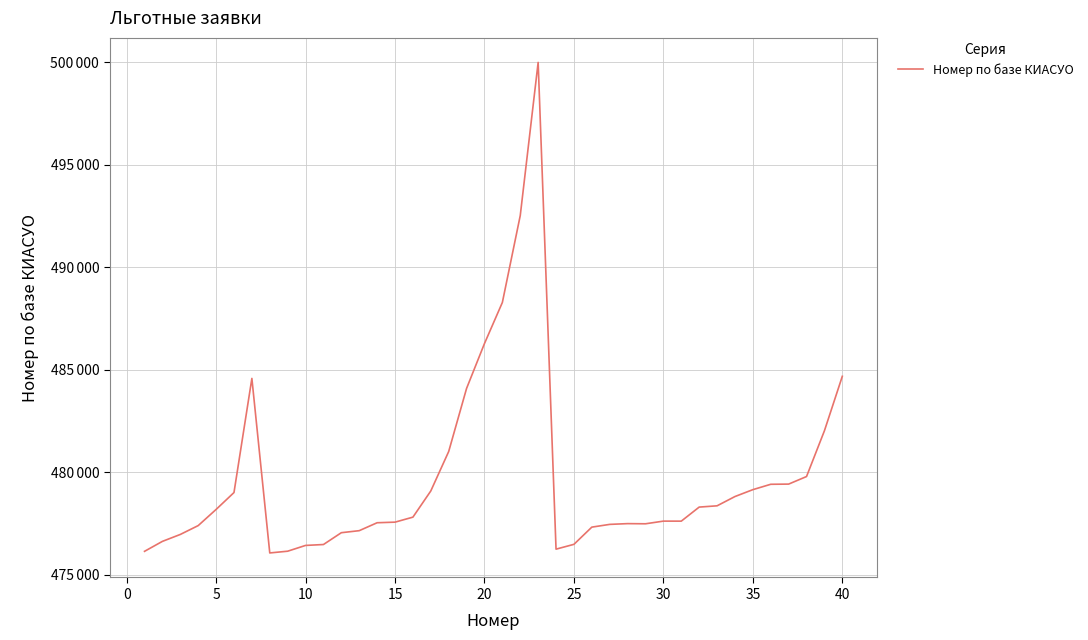

Reading left to right, extract all data points from this chart.

476131	476617	476955	477387	478175	479000	484570	476052	476137	476419	476463	477040	477139	477526	477555	477799	479077	481002	484083	486272	488277	492519	499992	476237	476472	477312	477446	477483	477475	477605	477604	478290	478352	478805	479141	479403	479412	479781	482014	484672